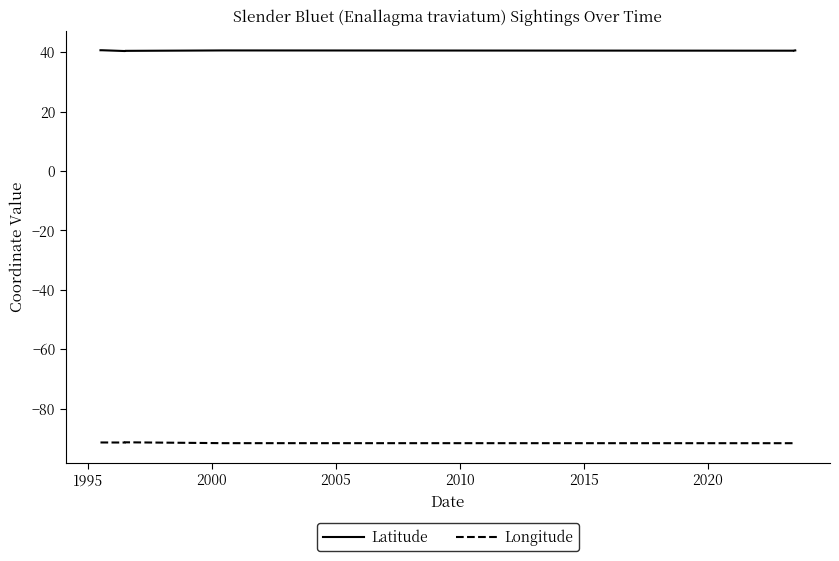

What is the lowest value of the Longitude series?

-91.7